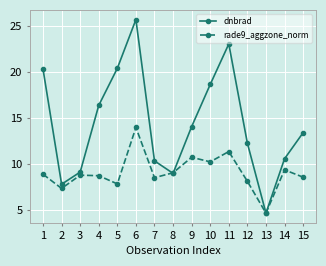

Is it true that dnbrad equals 10.3 at 5?

False